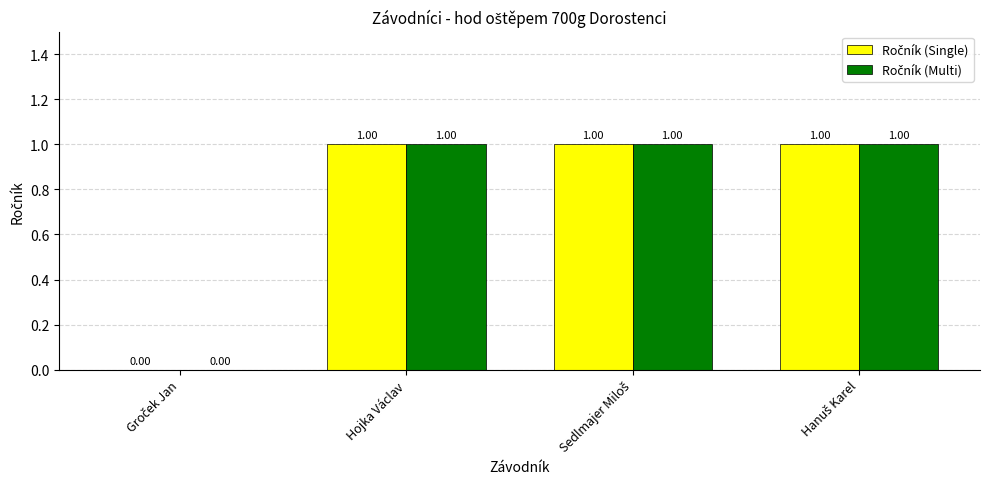

What is the total value across all series at Hojka Václav?

2